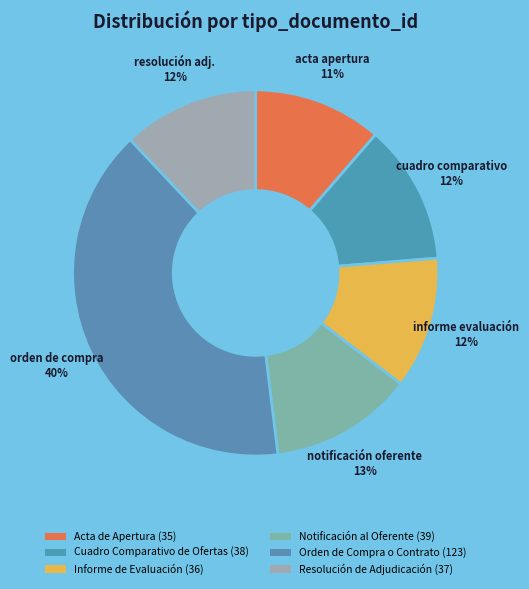

Is it true that Acta de Apertura is 1% of the pie?

False